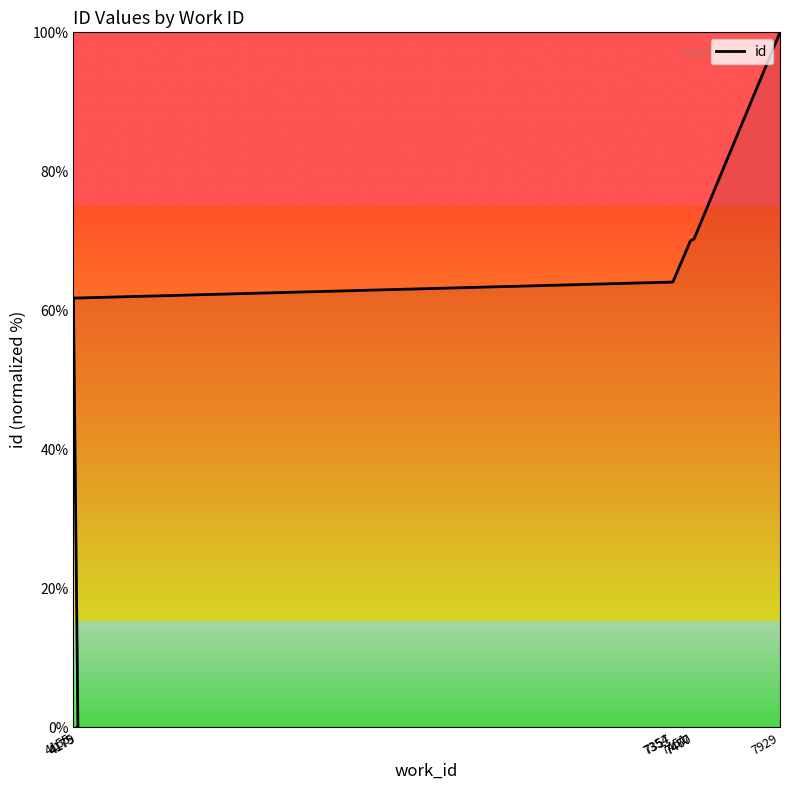

What is the label of the 1st point from the right?

7929